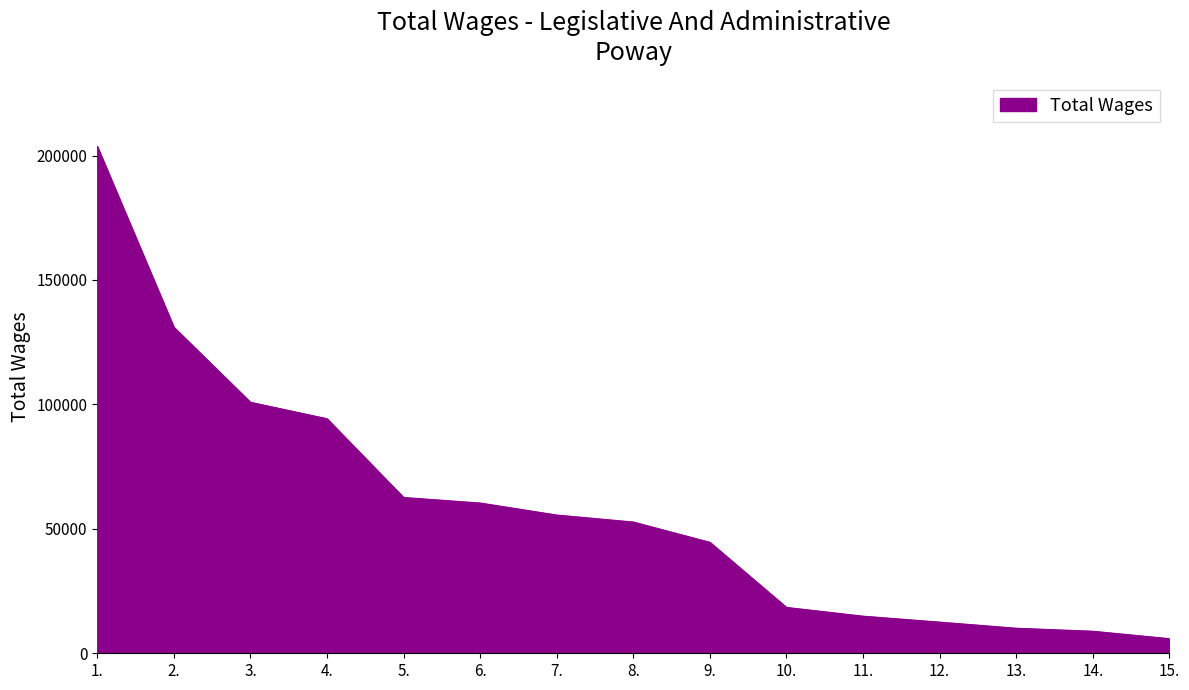

The value at 5. is 62598. True or false?

True